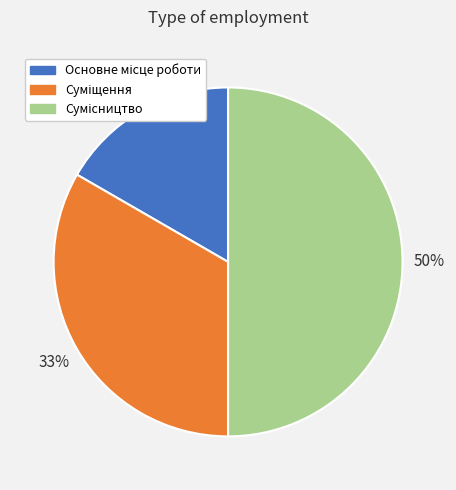

To the nearest percent, what is the difference between the largest and smallest slice percentages?

33%